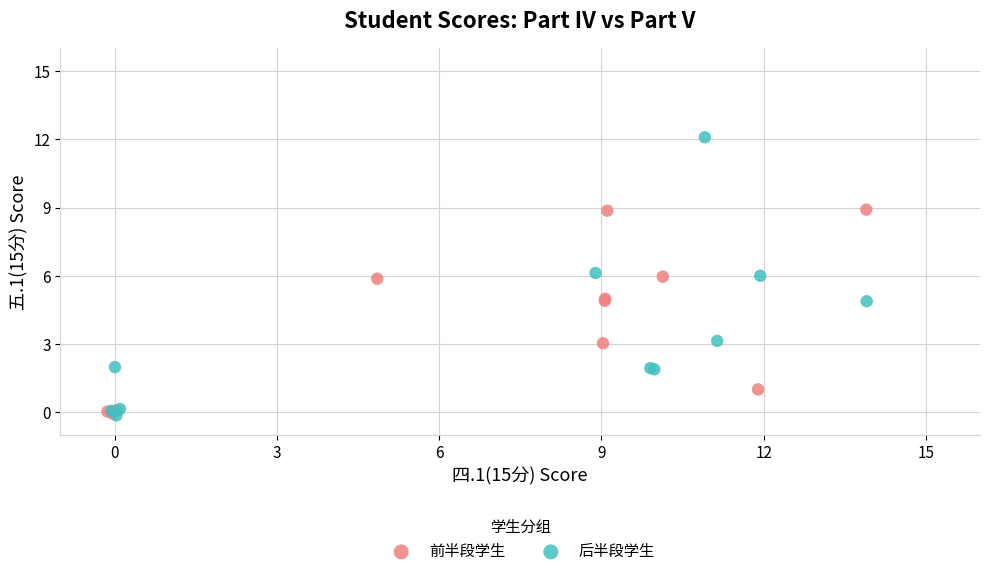

Which series has the widest spread of Y values?

后半段学生